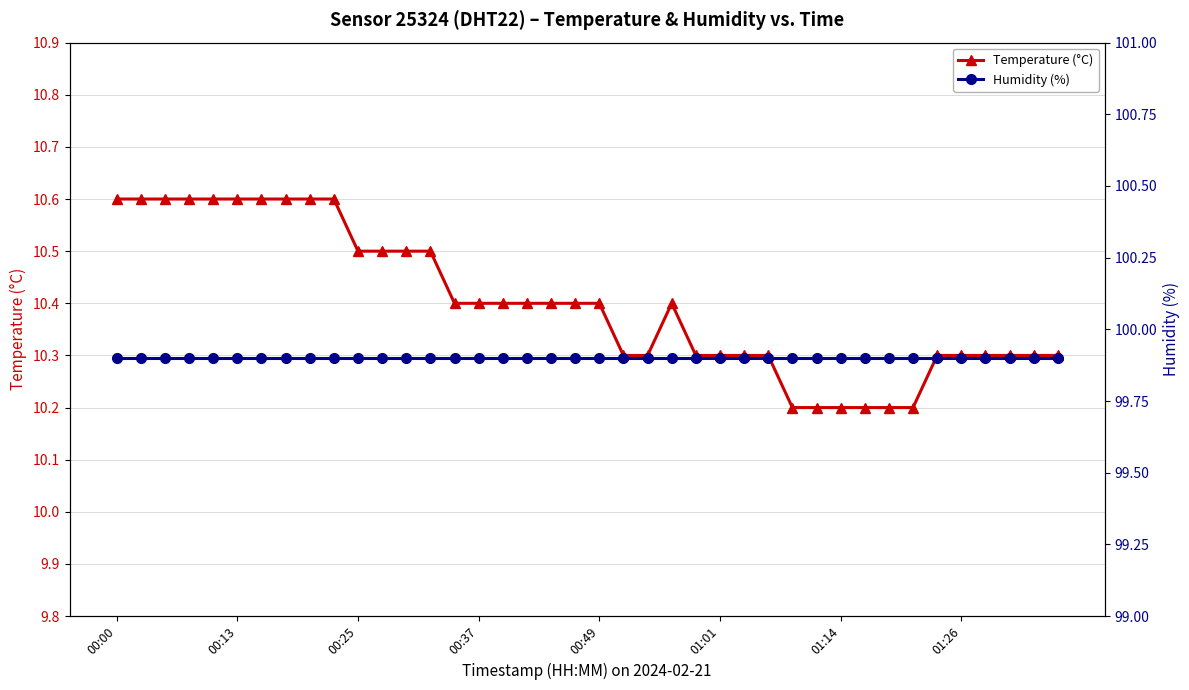

The Temperature (°C) series shows 16.7 at 00:37. True or false?

False